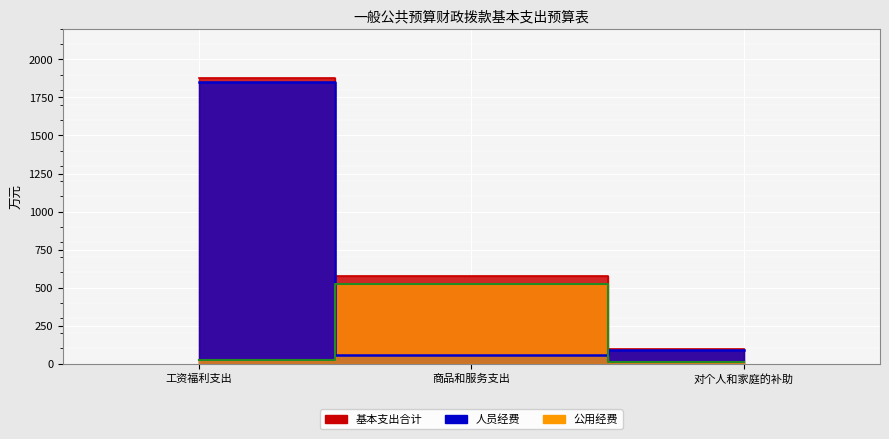

List the series in order of their overall mean, lowest first.

公用经费, 人员经费, 基本支出合计